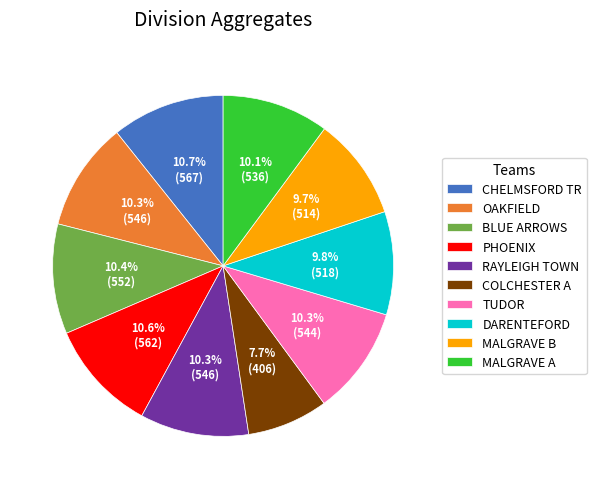

Is it true that BLUE ARROWS is 10% of the pie?

True